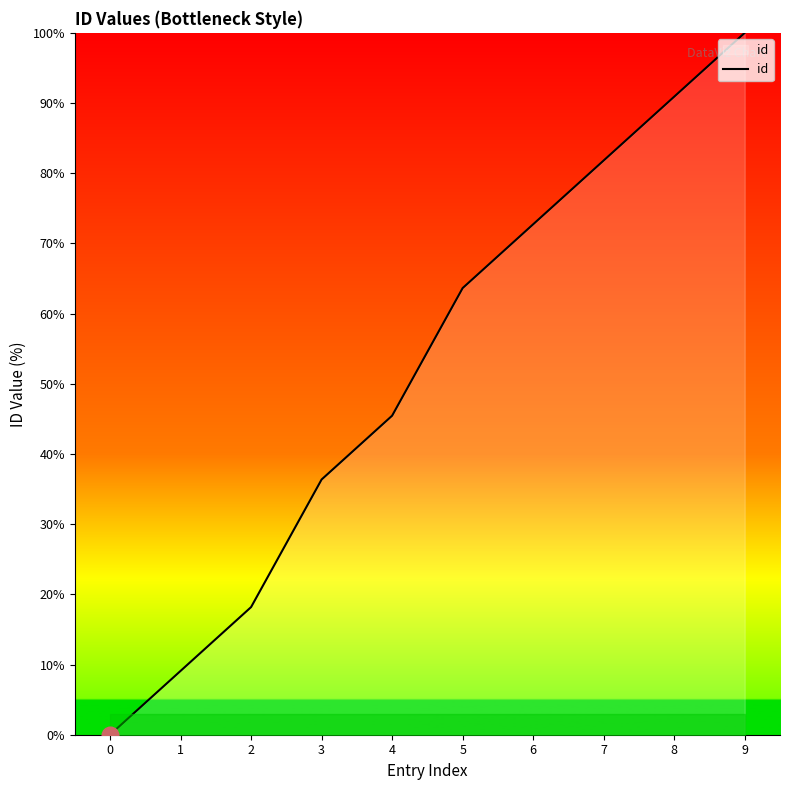

At which label does the data first exceed 63?

5